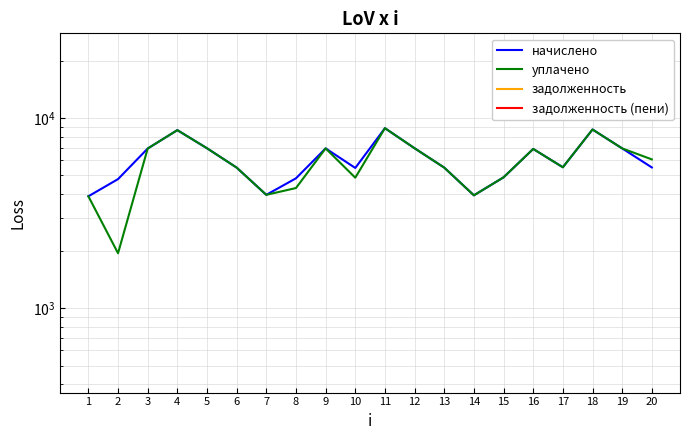

Is it true that начислено equals 2092.7 at 7?

False